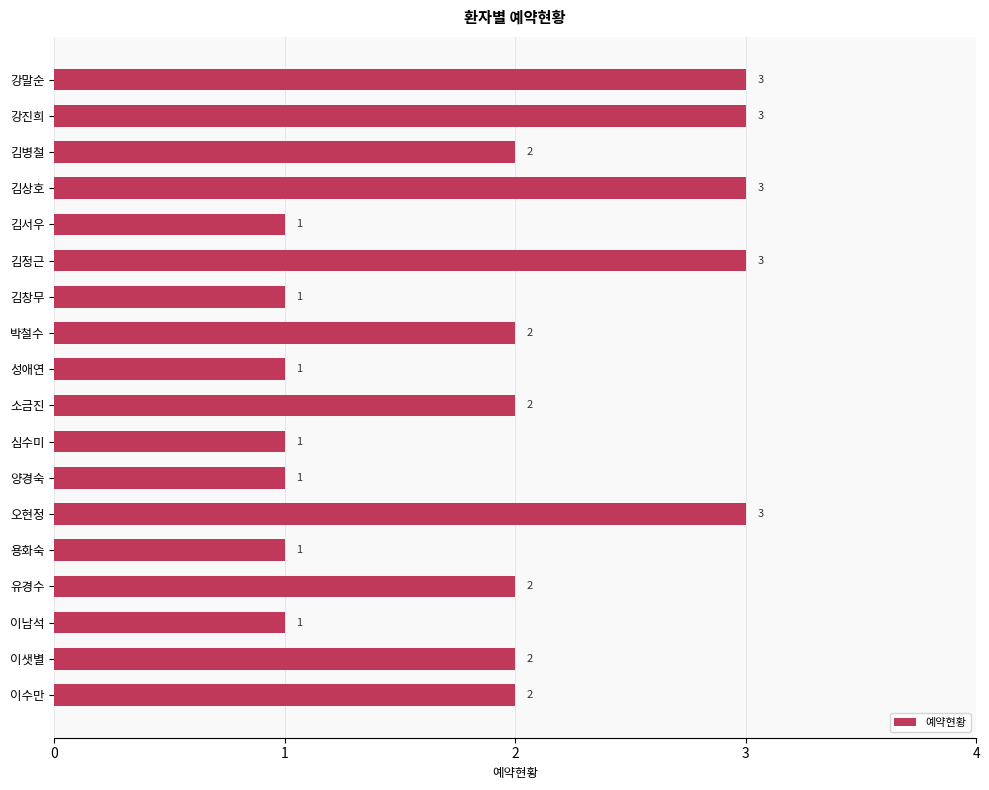

True or false: the data shows 5 at 강진희.

False